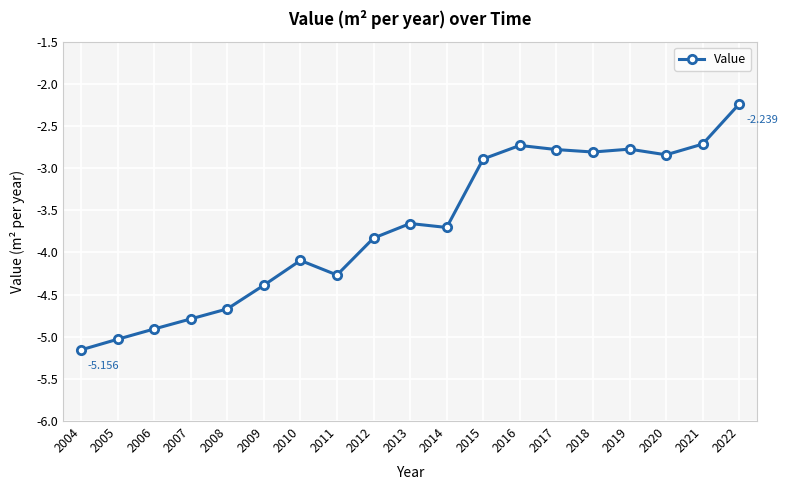

Which label corresponds to the smallest value in the chart?

2004